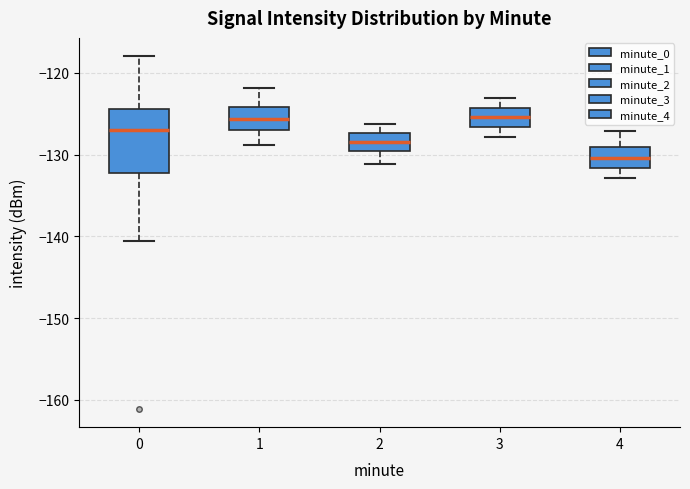

Reading left to right, read every box against the y-axis: the position of its median line, the range the box covers, and the ends of its whiskers. The values are not printed on the chart, so give them approximately, as read against the axis.

0: median -127, box -132 to -124, whiskers -141 to -118
1: median -126, box -127 to -124, whiskers -129 to -122
2: median -128, box -130 to -127, whiskers -131 to -126
3: median -125, box -127 to -124, whiskers -128 to -123
4: median -130, box -132 to -129, whiskers -133 to -127